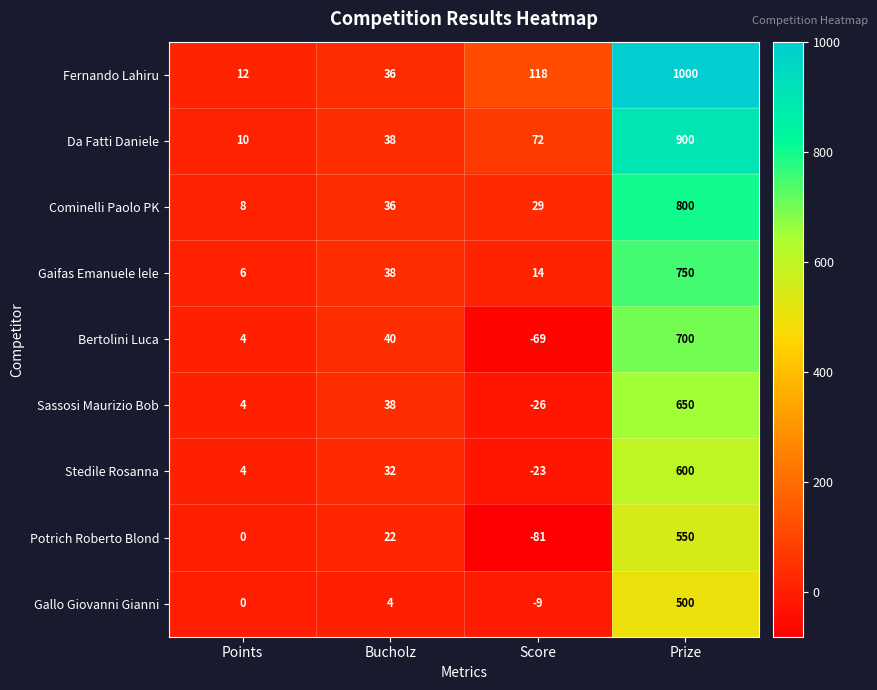

What is the difference between the maximum and minimum values in the Bertolini Luca series?

769